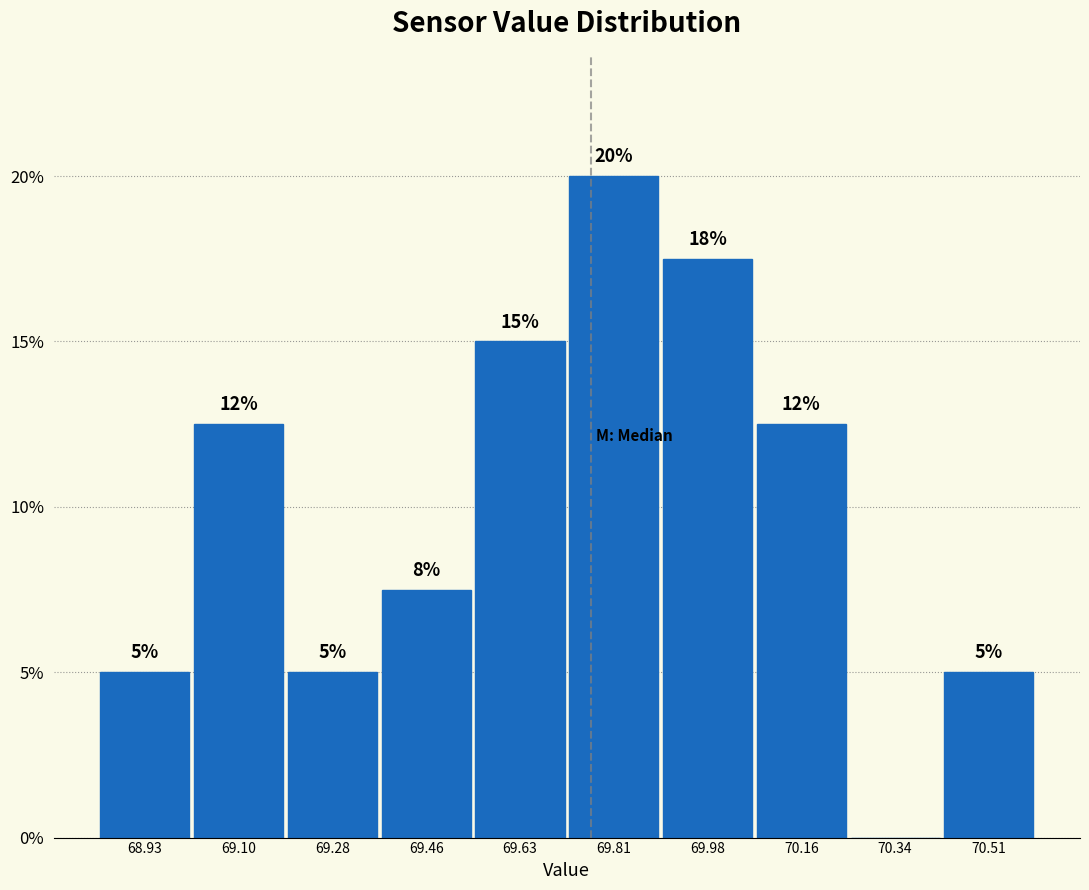

Over which range of the x-axis is the bar tallest?

69.720 to 69.896